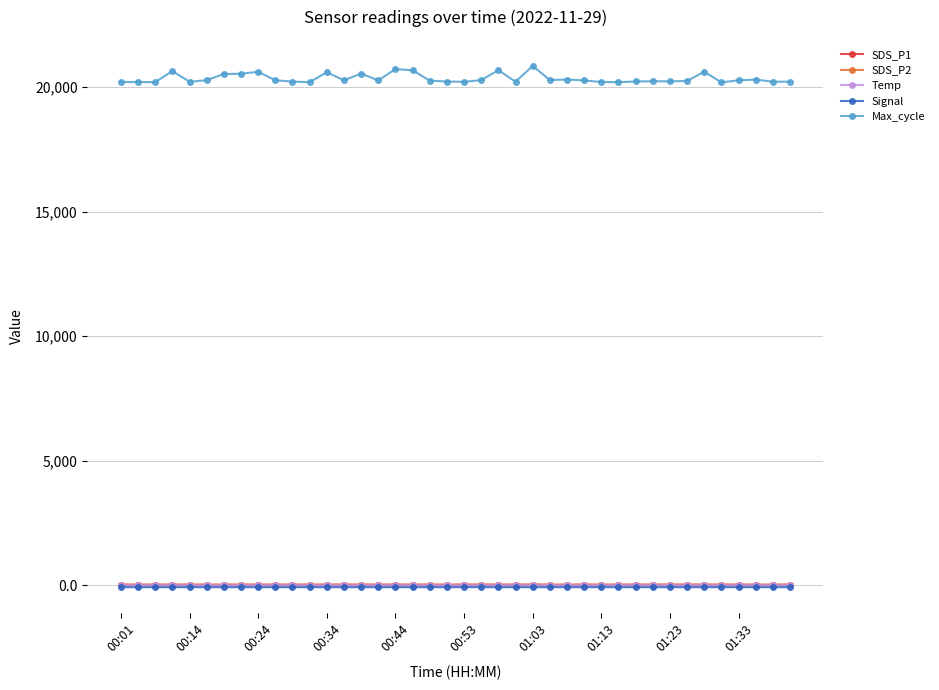

Which series has the widest spread of values?

Max_cycle